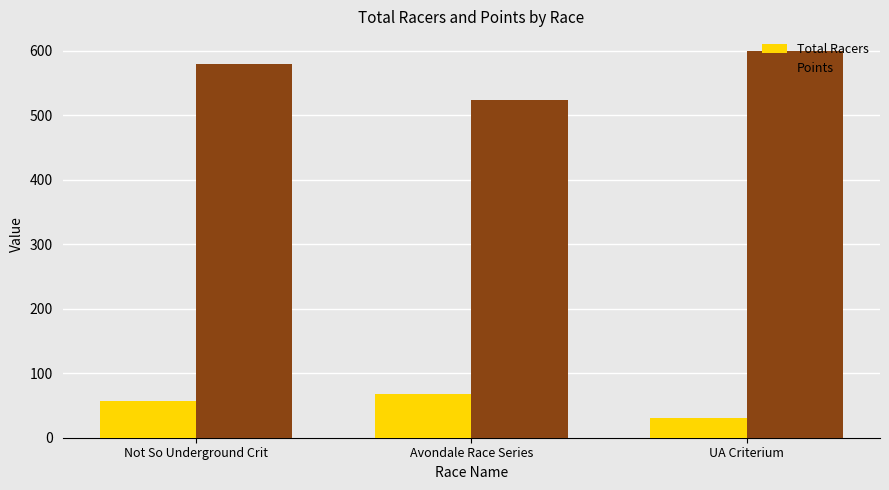

What is the label of the 1st bar from the left?

Not So Underground Crit